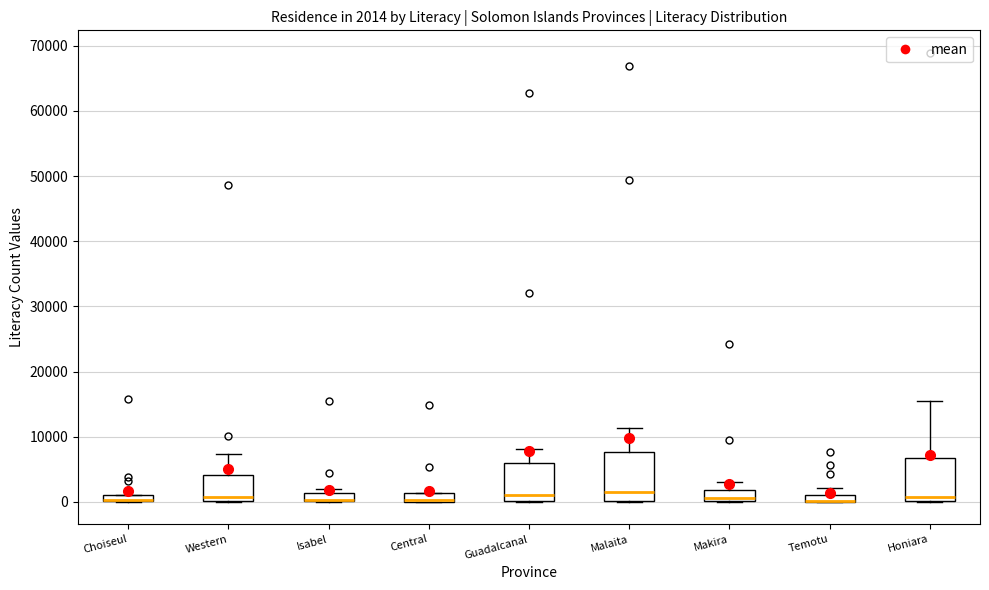

Comparing the boxes themselves (not the whiskers), which one is the tallest?

Malaita